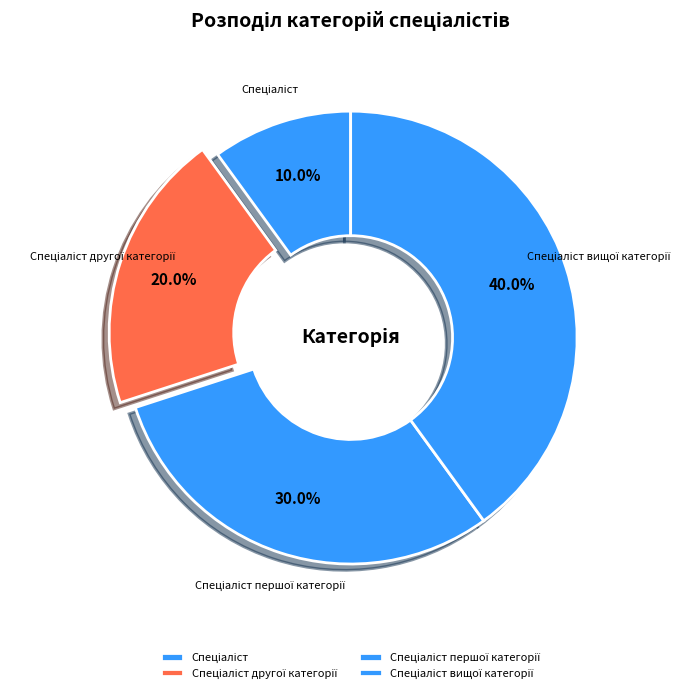

How many slices are in this pie chart?

4